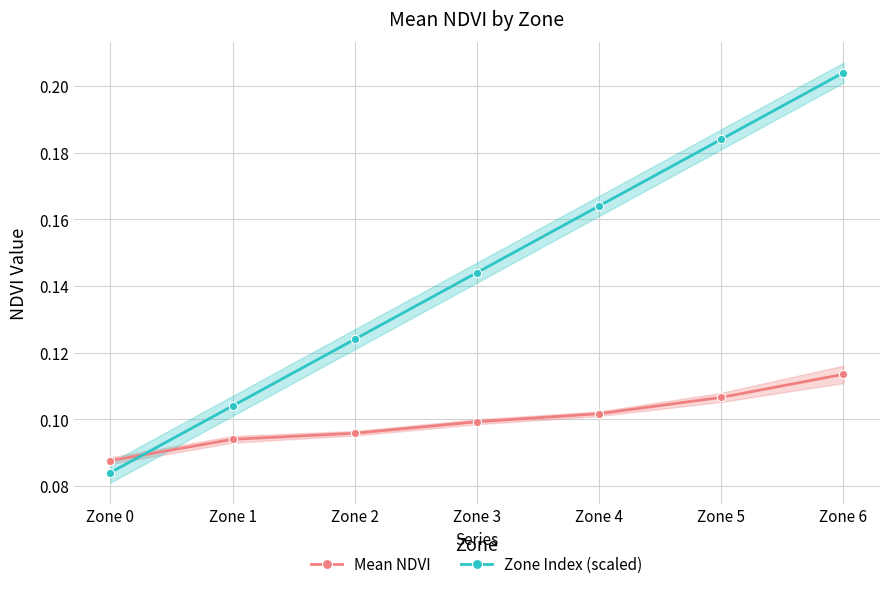

How many distinct data groups are displayed?

2